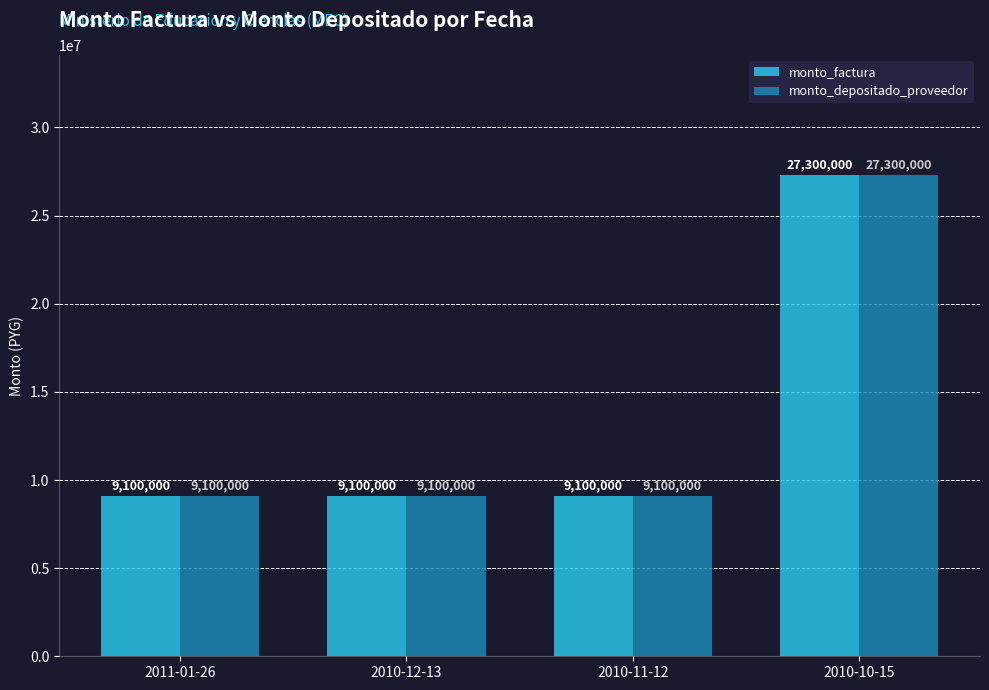

What is the average value of the monto_factura series?

13650000